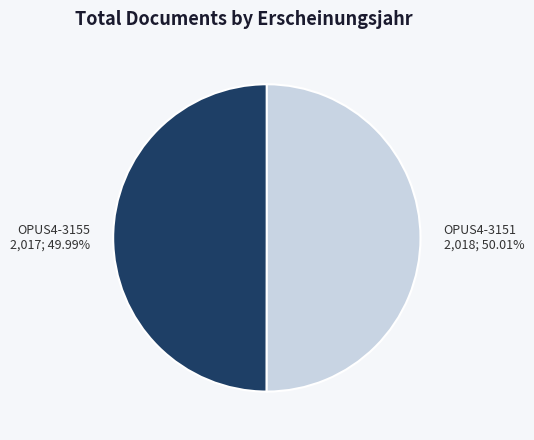

Is it true that OPUS4-3151 is 50% of the pie?

True